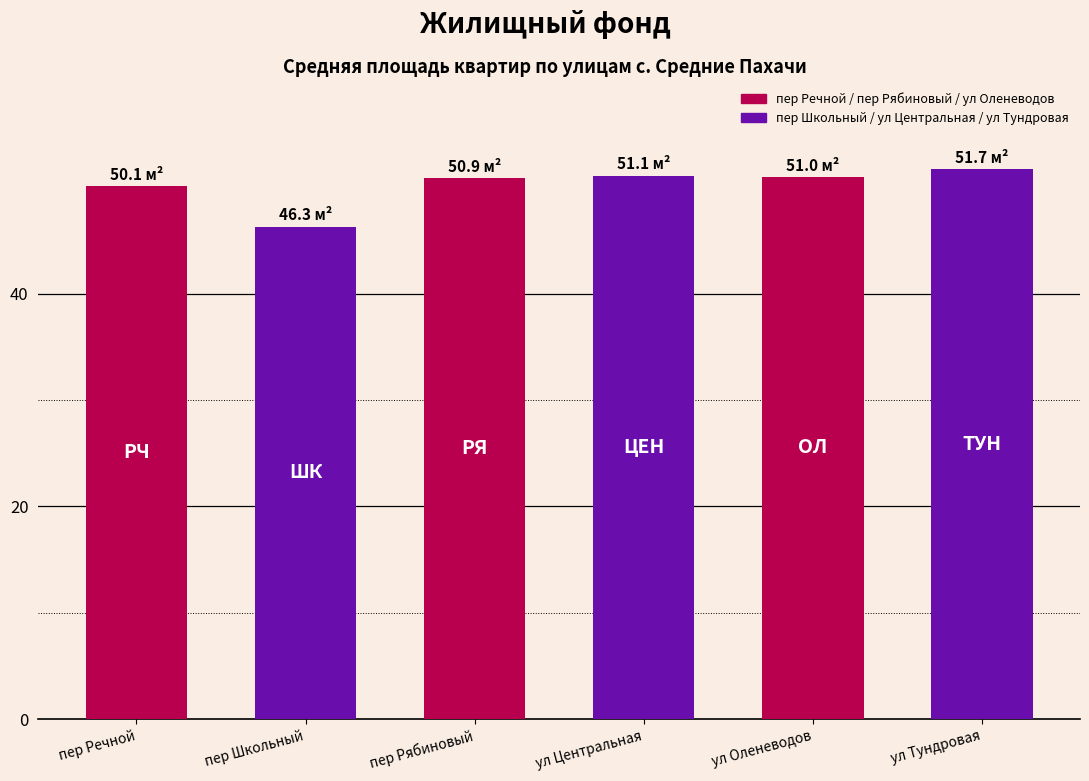

Is it true that the value at пер Речной is 80.3?

False